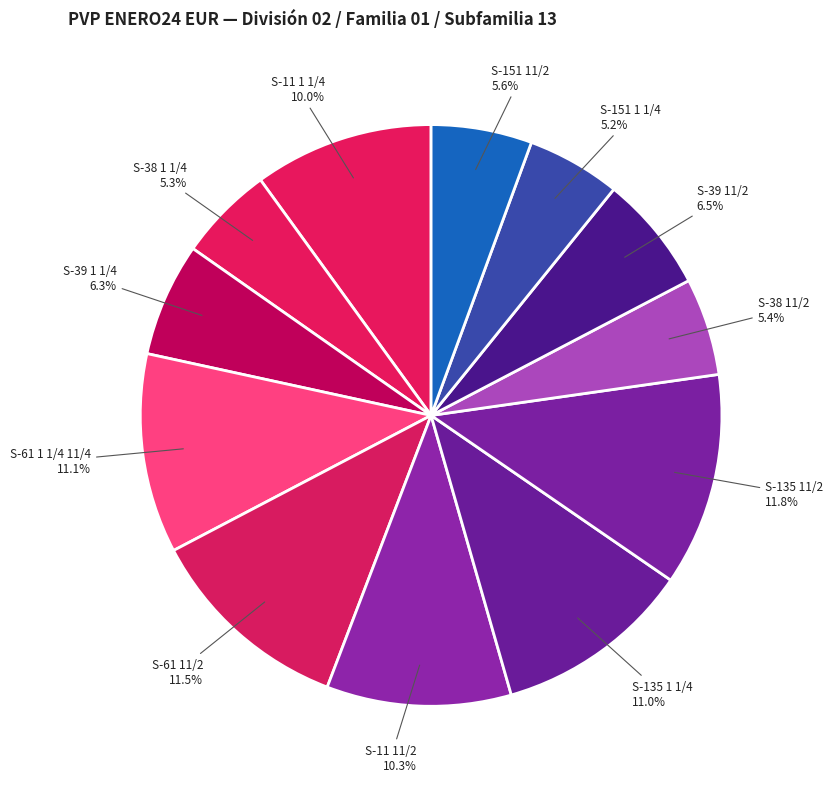

Count the number of slices in the pie.

12